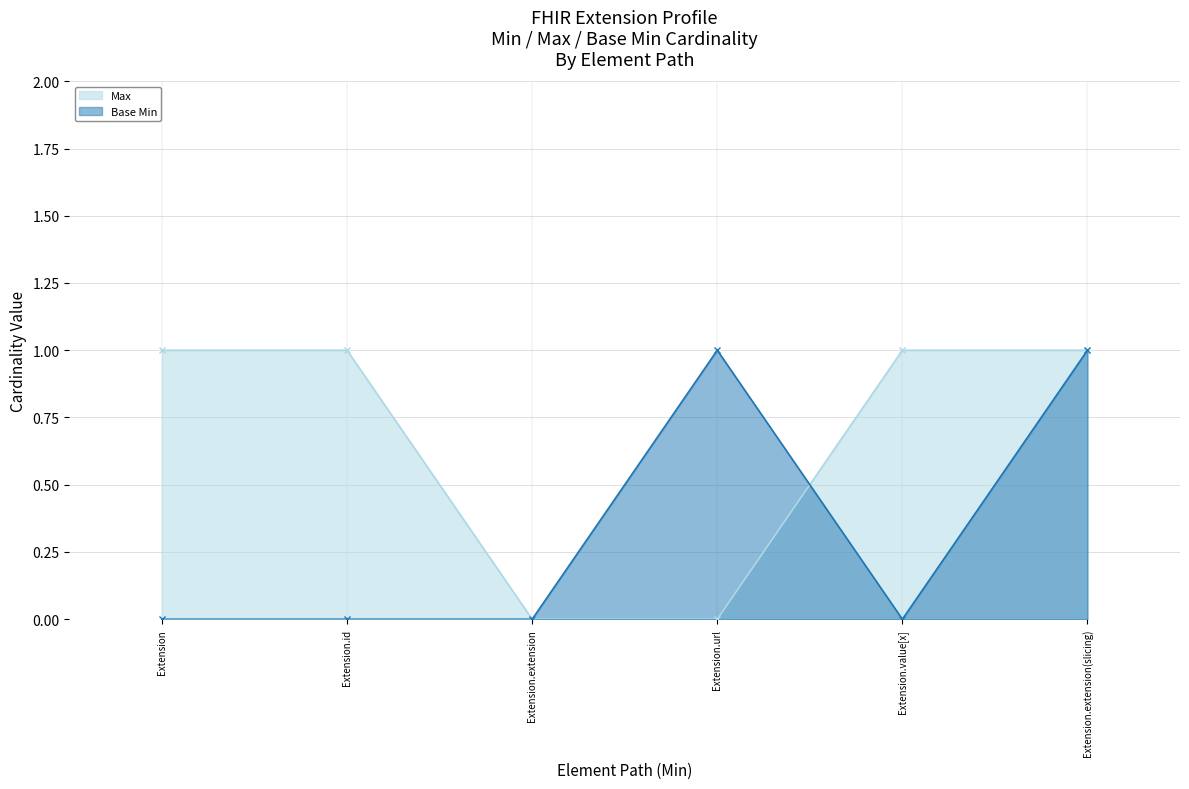

At which label does Max reach its minimum?

Extension.extension